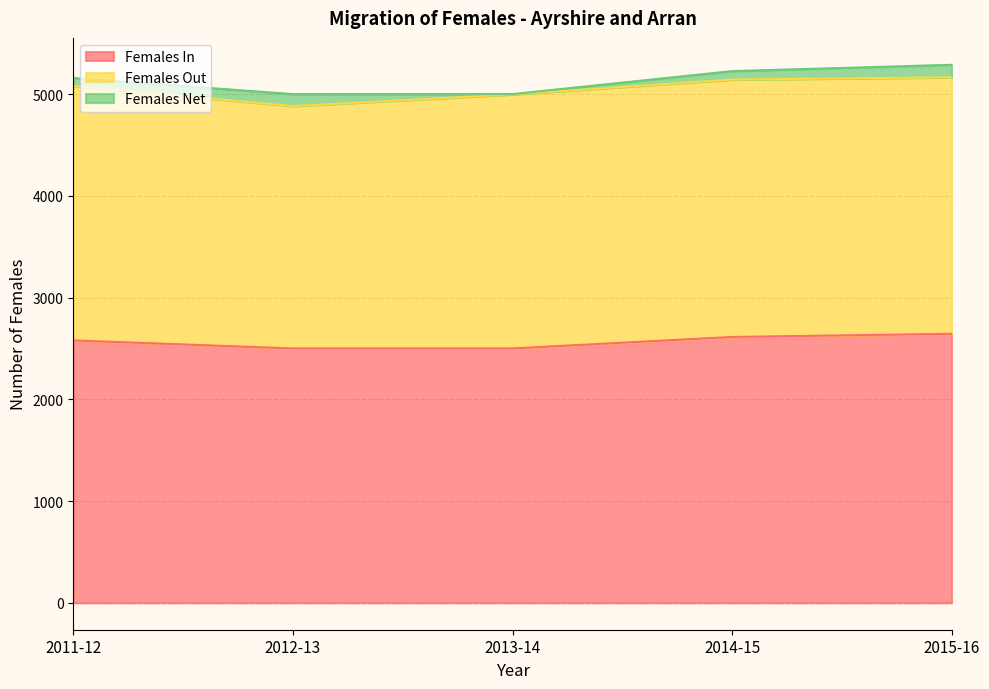

Between 2012-13 and 2015-16, which series saw the biggest shift?

Females In